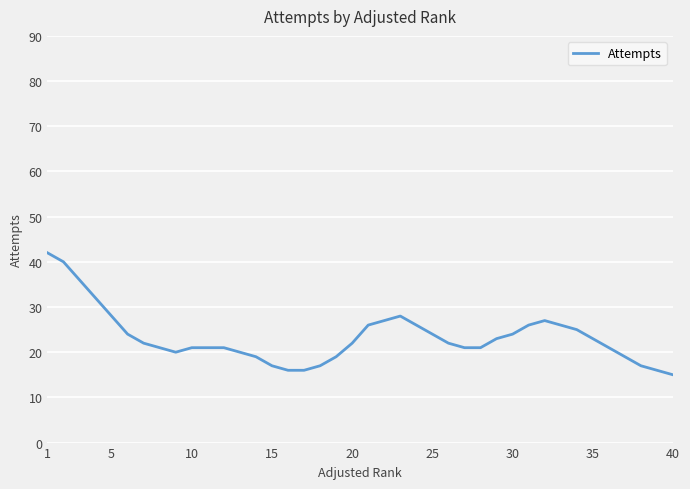

What is the sum of all values?

931